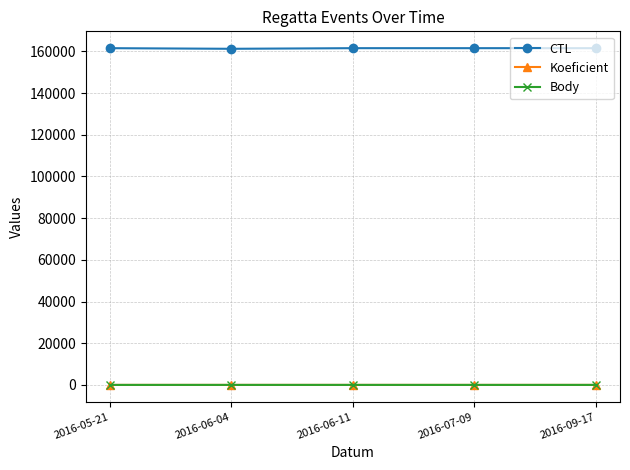

Between 2016-06-04 and 2016-05-21, which is larger?

2016-05-21